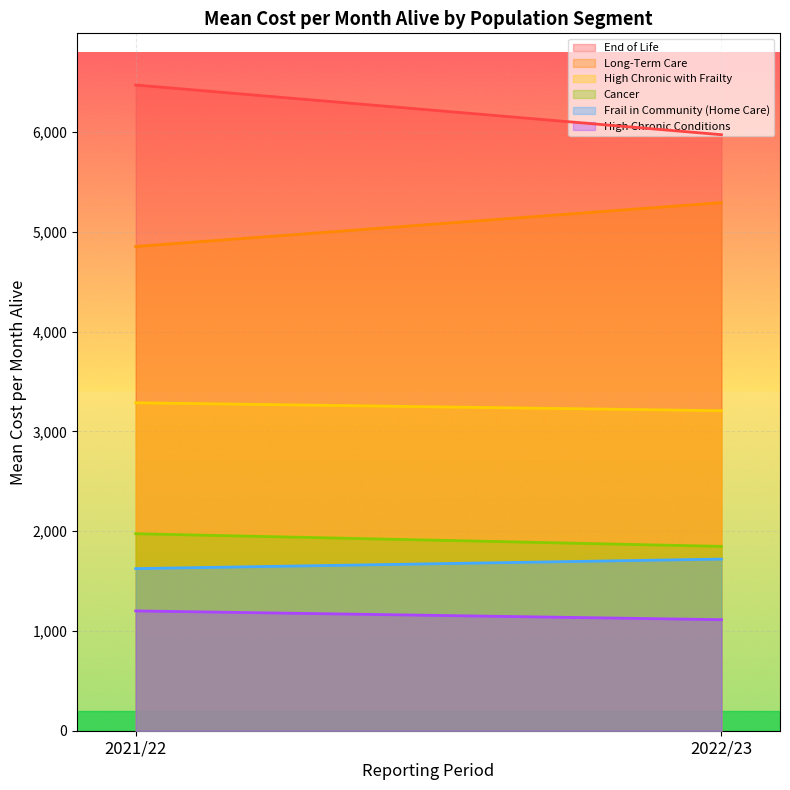

What is the sum of all Cancer values?

3822.2